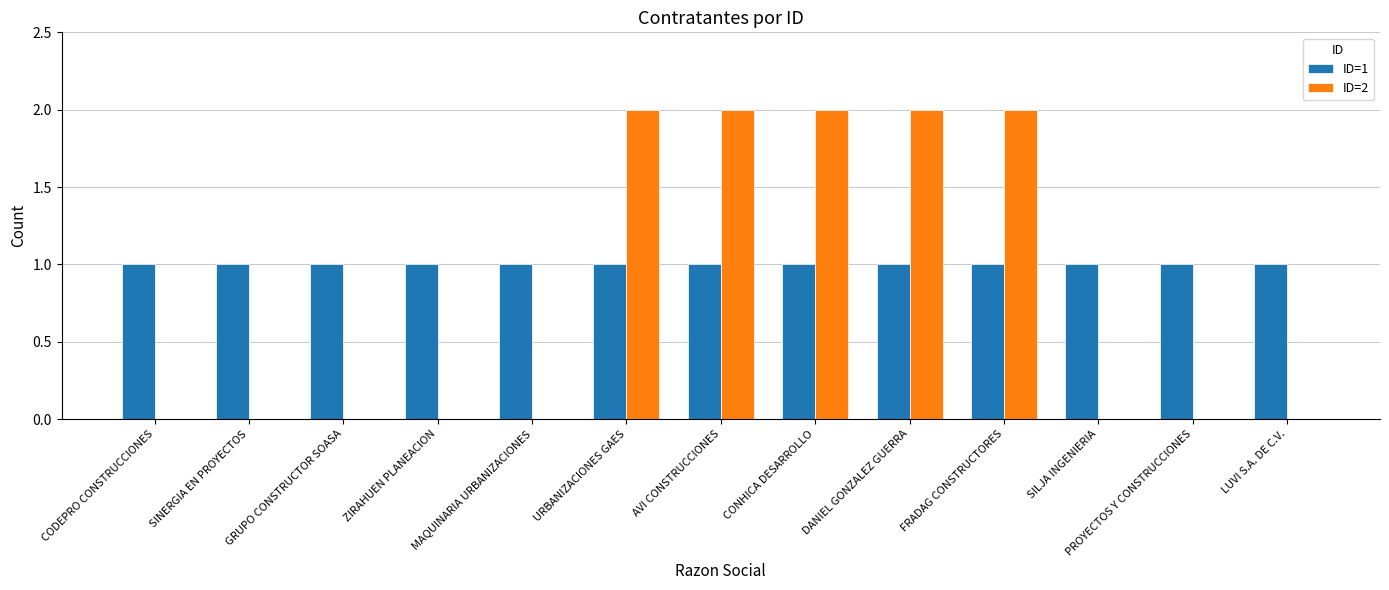

Is the value of ID=2 at CONHICA DESARROLLO greater than the value of ID=1 at PROYECTOS Y CONSTRUCCIONES?

Yes